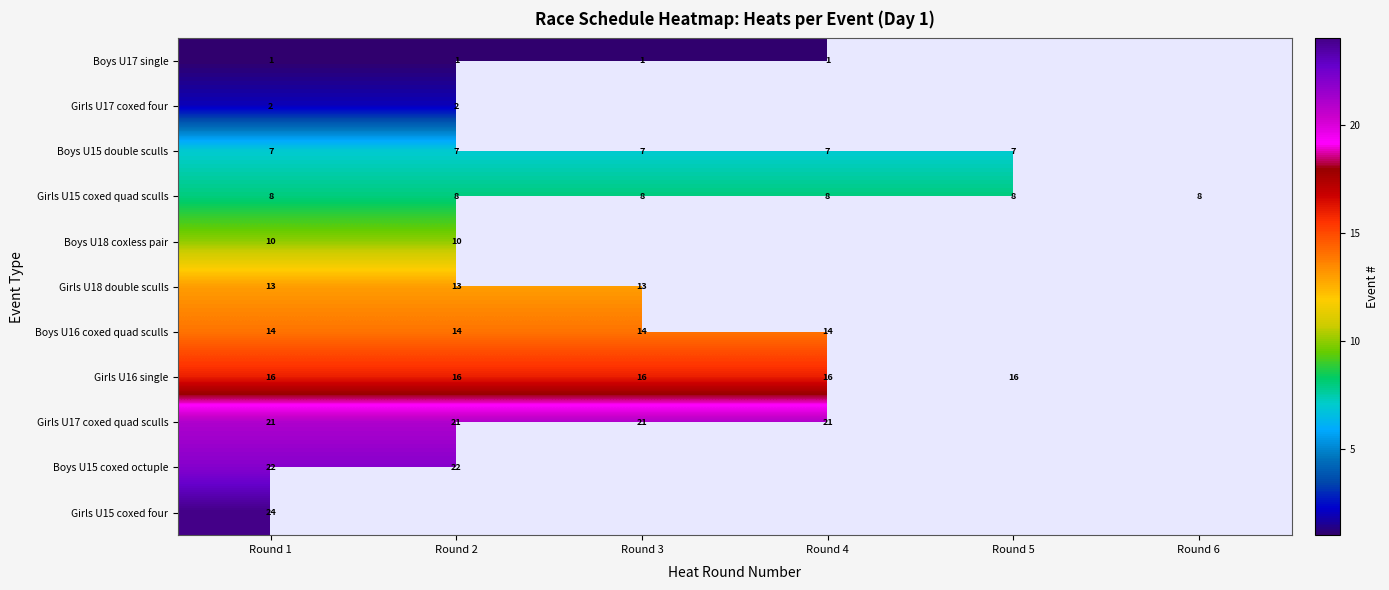

What is the highest value of the Girls U15 coxed quad sculls series?

8